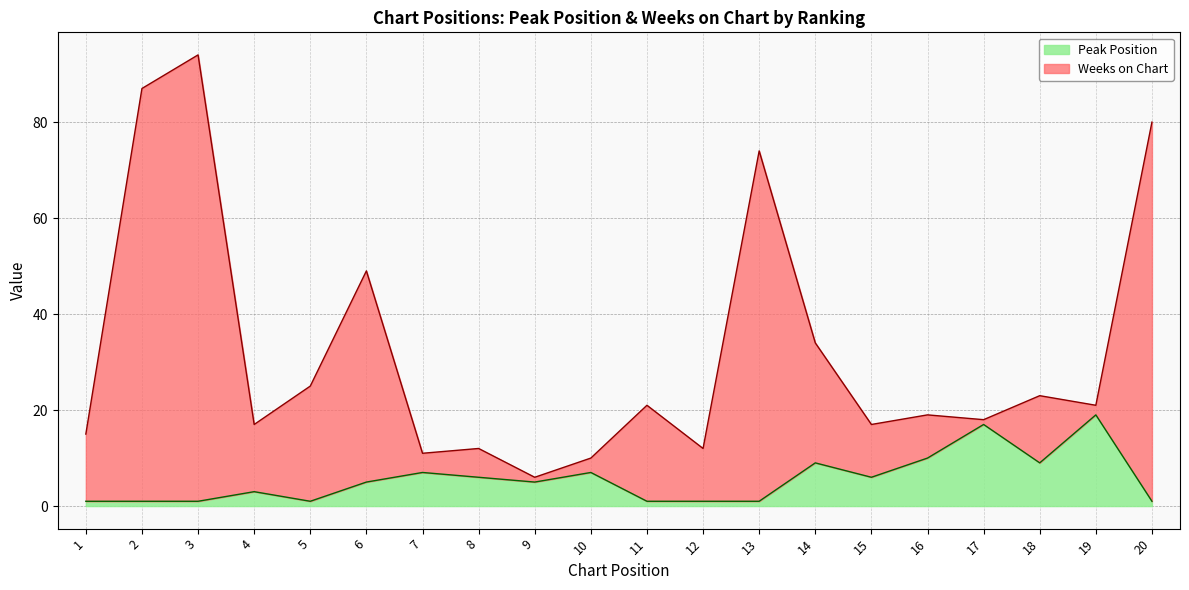

Where is the first local maximum for Peak Position?

4